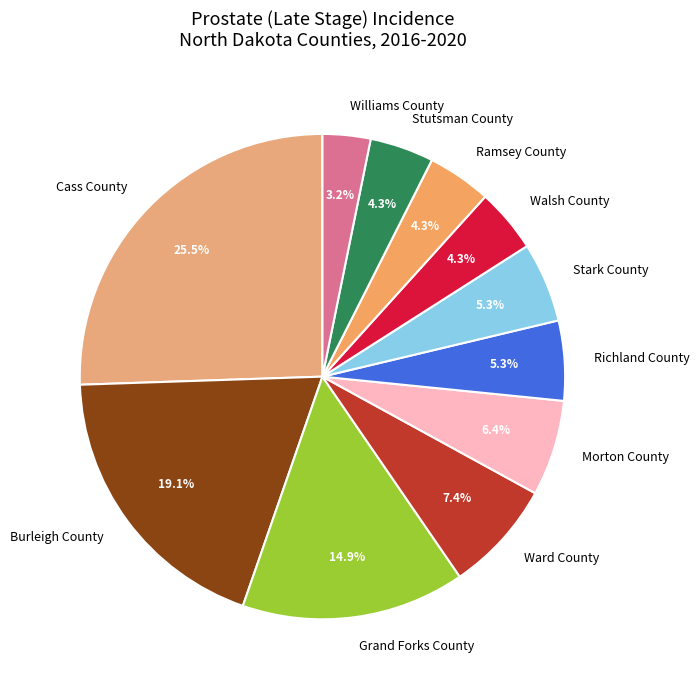

How much of the chart is everything except Ward County?

92.6%